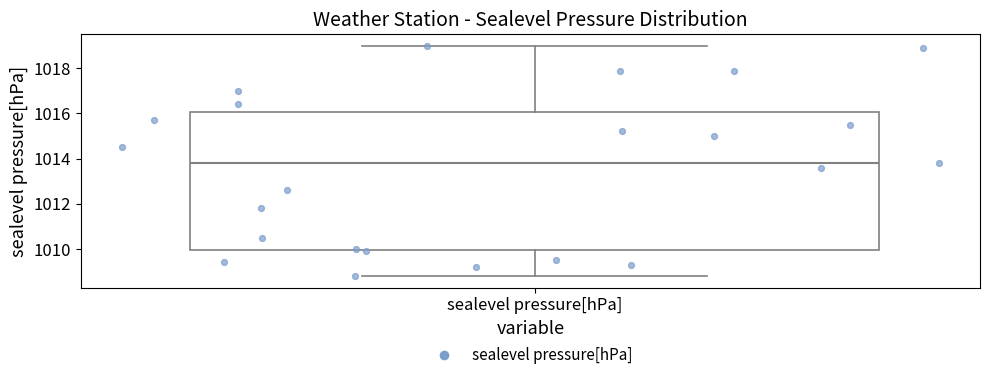

Transcribe this box plot: give where the median line is, the range the box spans, and where the two whiskers end, as read against the y-axis. The values are not printed on the chart, so give them approximately, as read against the axis.

median 1013.8, box 1010.0 to 1016.0, whiskers 1008.8 to 1019.0